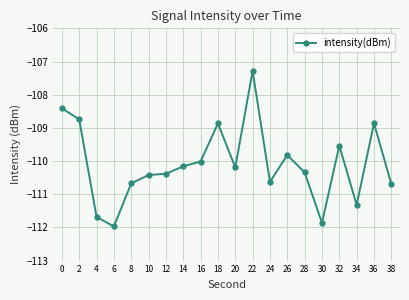

What is the difference between the second highest and second lowest values?

3.5